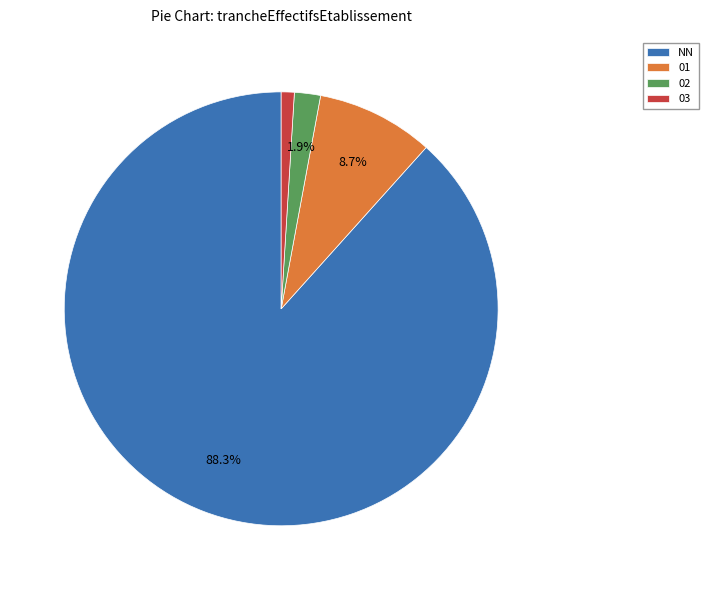

What is the smallest slice in the pie chart?

03